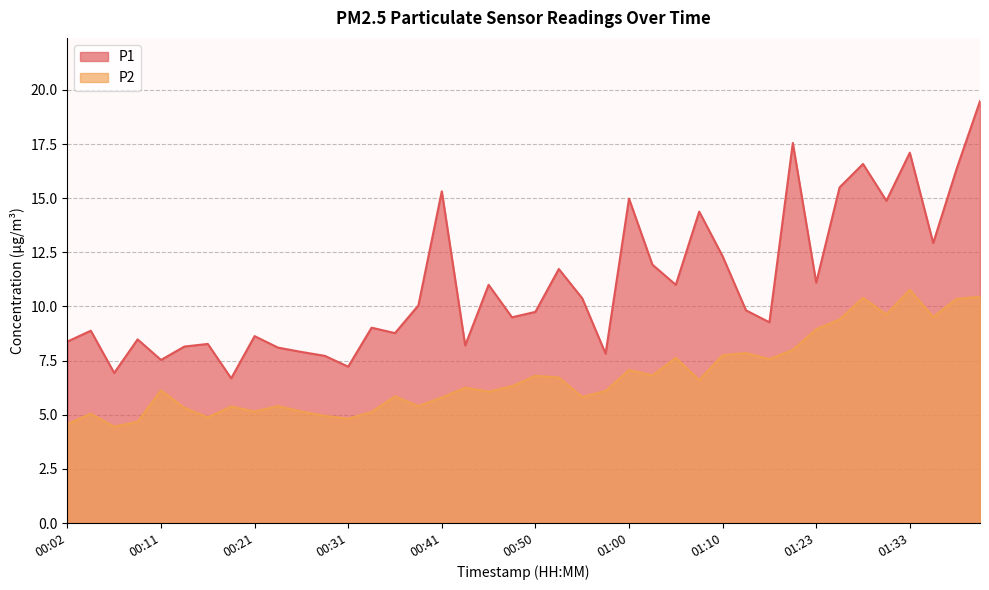

Which series has the widest spread of values?

P1